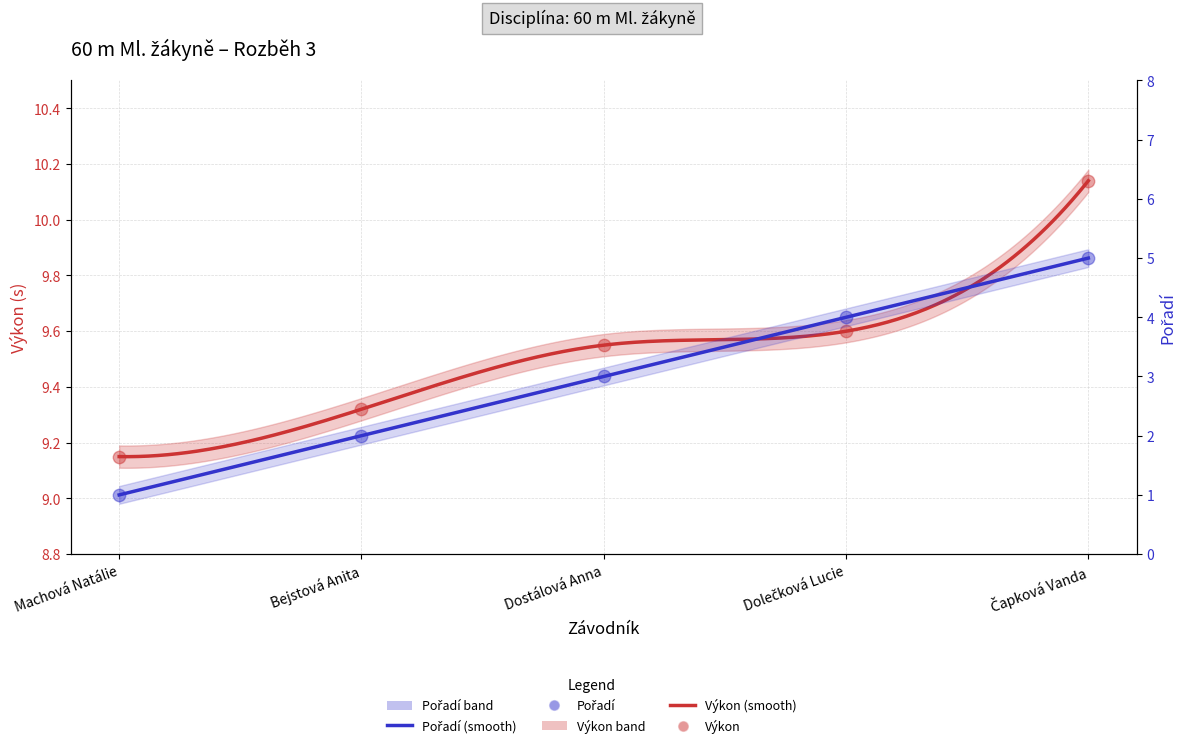

What are all the series names shown in the legend?

Pořadí, Výkon